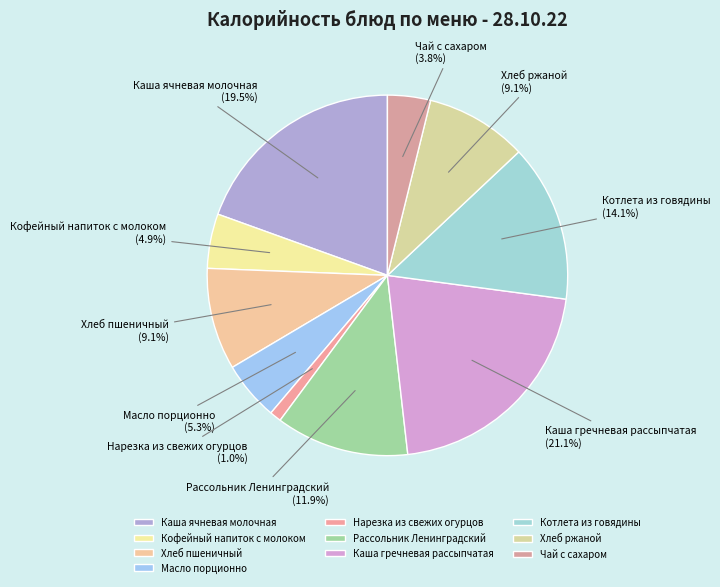

Does any single category account for the majority?

No